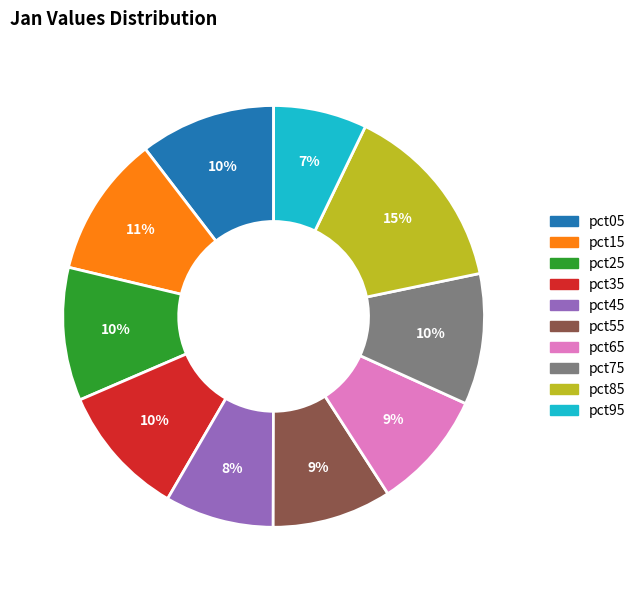

True or false: pct25 accounts for 5% of the total.

False